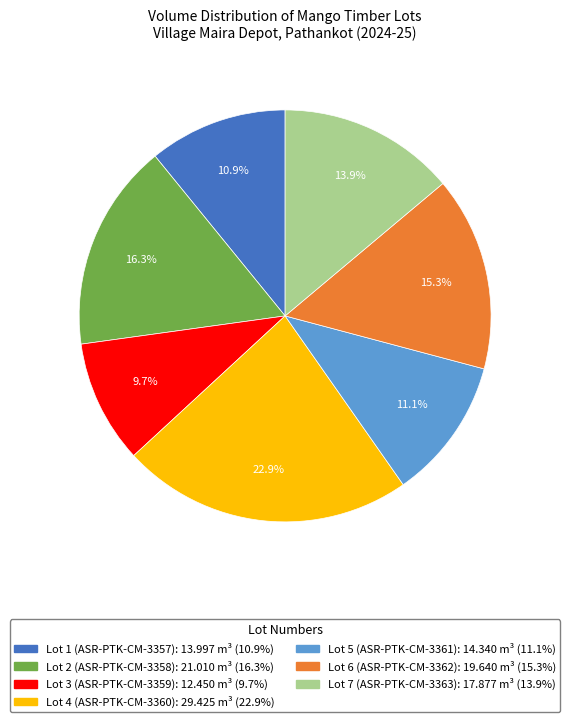

Which category has the smallest portion of the pie?

Lot 3 (ASR-PTK-CM-3359)